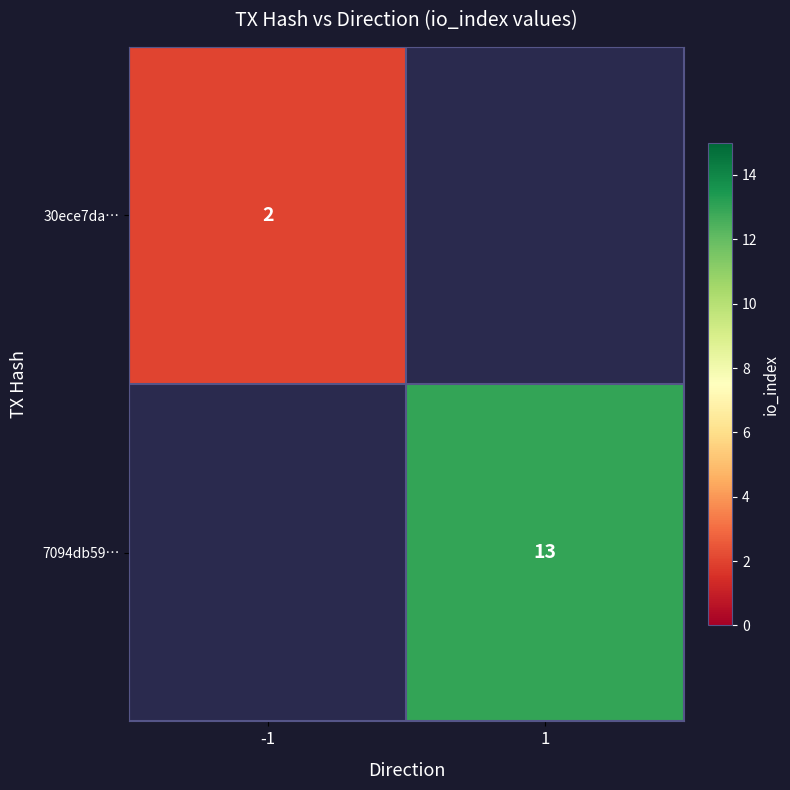

Is it true that 7094db59… equals 21 at 1?

False